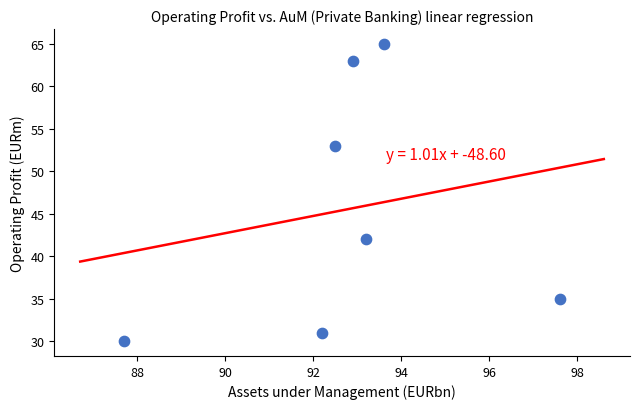

What is the range of Y values (max minus min)?

35